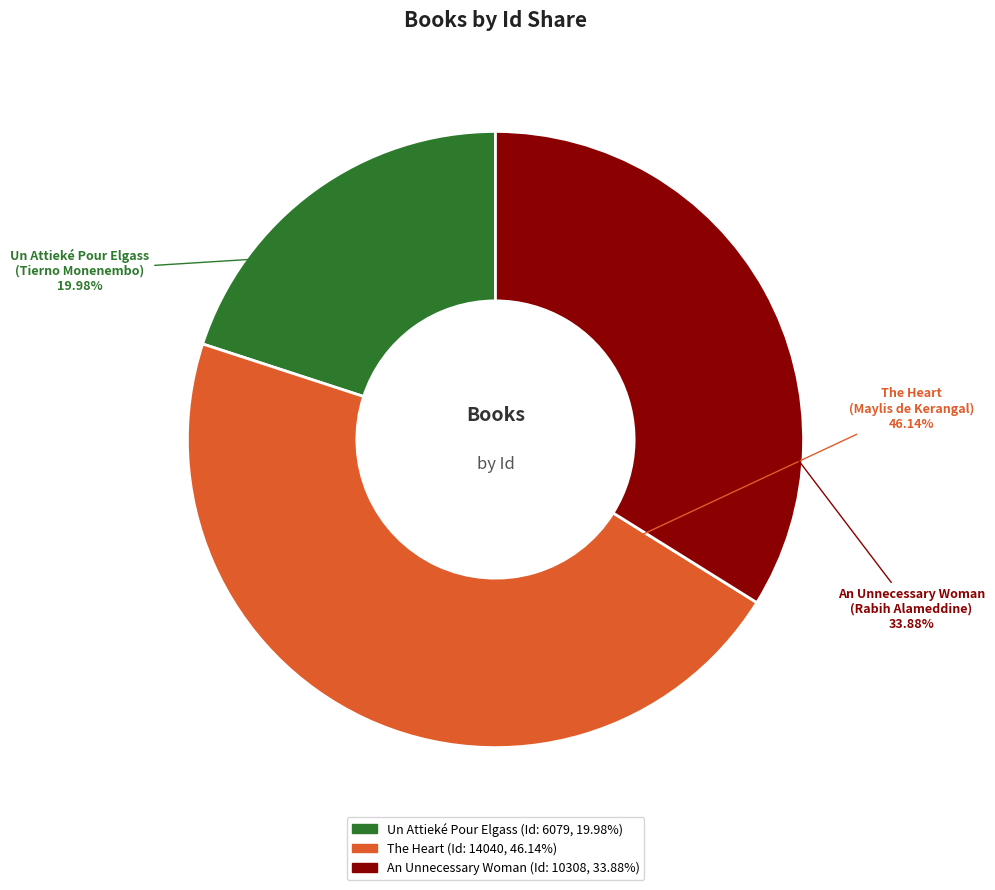

The The Heart slice represents 46% of the pie. True or false?

True